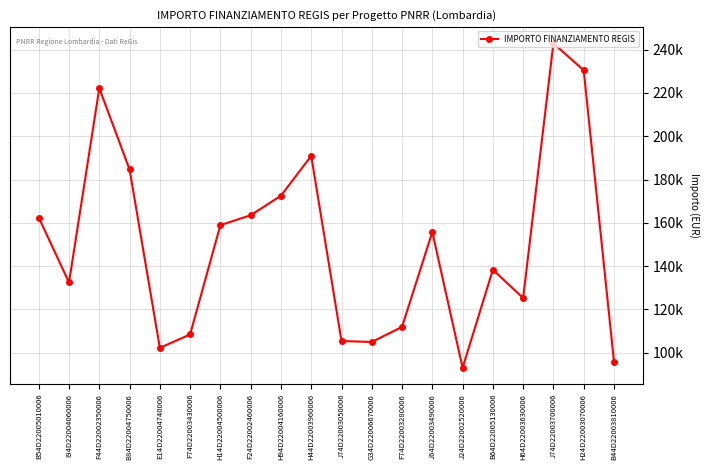

Does the chart have visible grid lines?

Yes